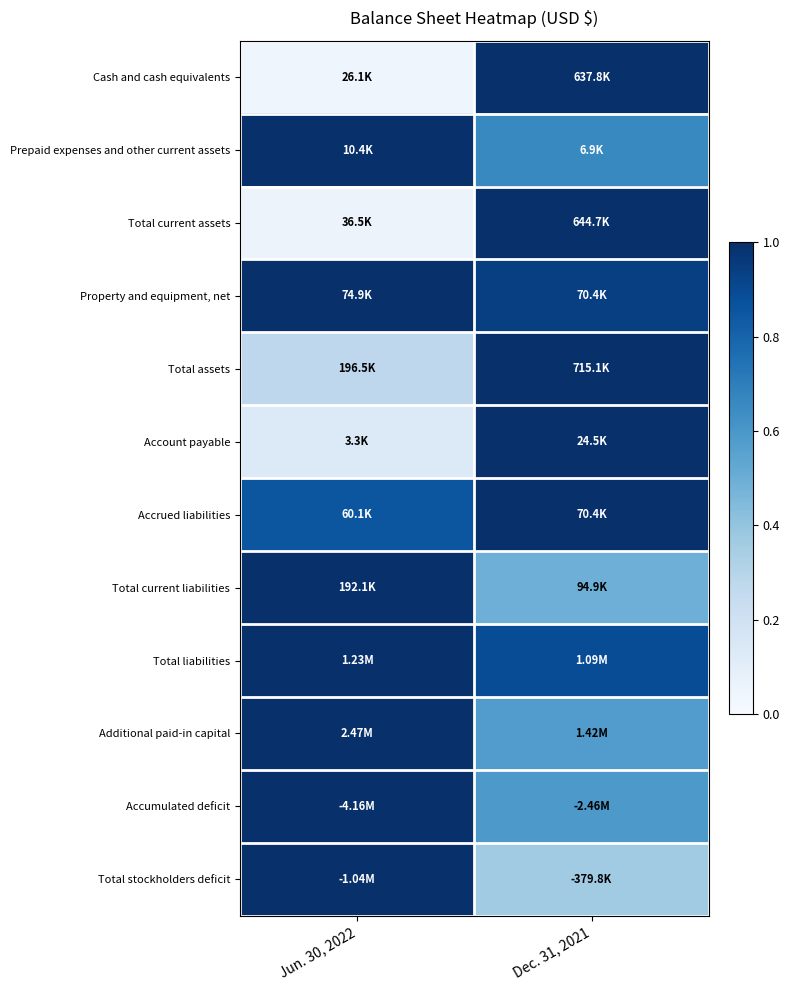

Reading right to left, list all the values displayed in this chart.

Cash and cash equivalents: Dec. 31, 2021=1.0	Jun. 30, 2022=0.0
Prepaid expenses and other current assets: Dec. 31, 2021=0.7	Jun. 30, 2022=1.0
Total current assets: Dec. 31, 2021=1.0	Jun. 30, 2022=0.1
Property and equipment, net: Dec. 31, 2021=0.9	Jun. 30, 2022=1.0
Total assets: Dec. 31, 2021=1.0	Jun. 30, 2022=0.3
Account payable: Dec. 31, 2021=1.0	Jun. 30, 2022=0.1
Accrued liabilities: Dec. 31, 2021=1.0	Jun. 30, 2022=0.9
Total current liabilities: Dec. 31, 2021=0.5	Jun. 30, 2022=1.0
Total liabilities: Dec. 31, 2021=0.9	Jun. 30, 2022=1.0
Additional paid-in capital: Dec. 31, 2021=0.6	Jun. 30, 2022=1.0
Accumulated deficit: Dec. 31, 2021=0.6	Jun. 30, 2022=1.0
Total stockholders deficit: Dec. 31, 2021=0.4	Jun. 30, 2022=1.0